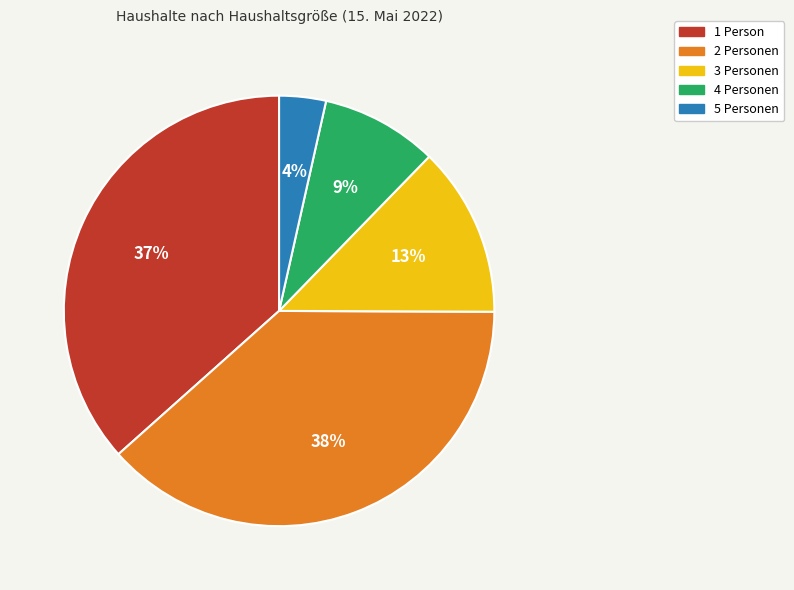

To the nearest percent, what is the average slice percentage?

20%